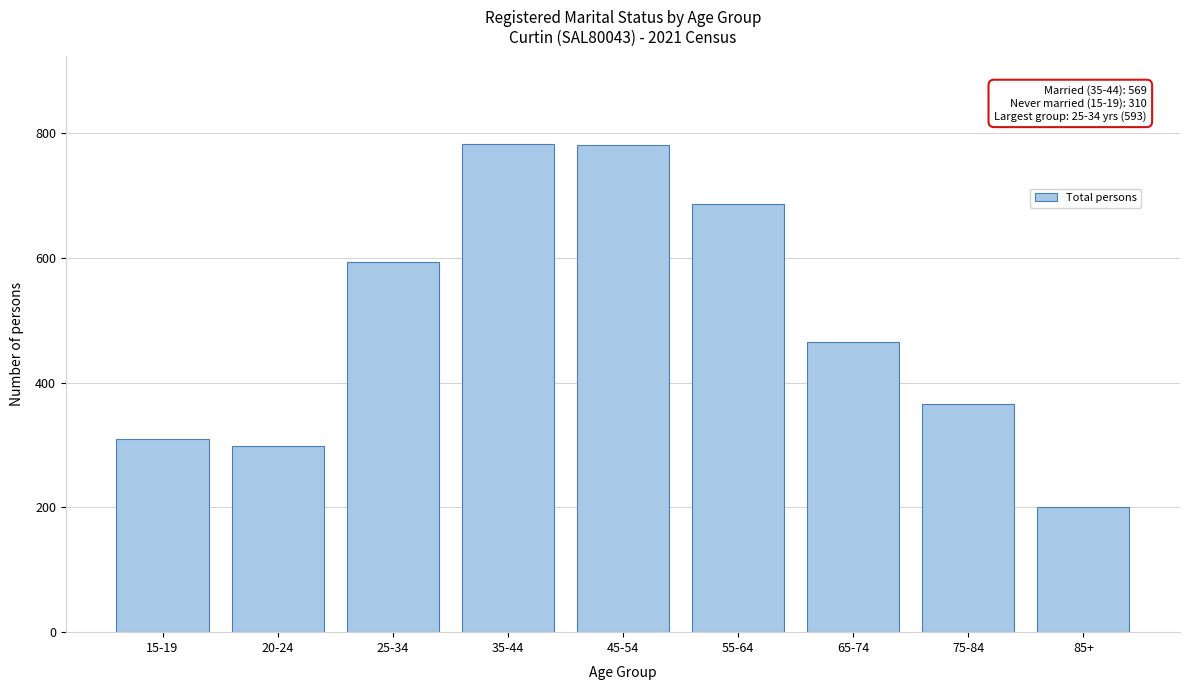

What is the difference between the maximum and minimum values?

581